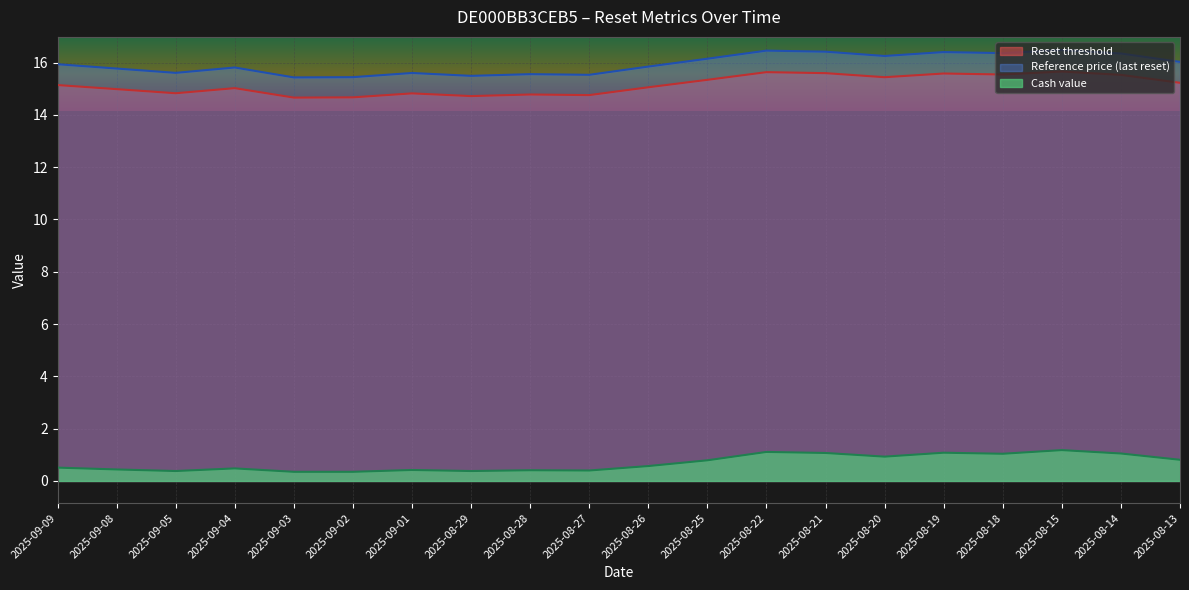

Which category has the lowest value in the Reference price series?

2025-09-03